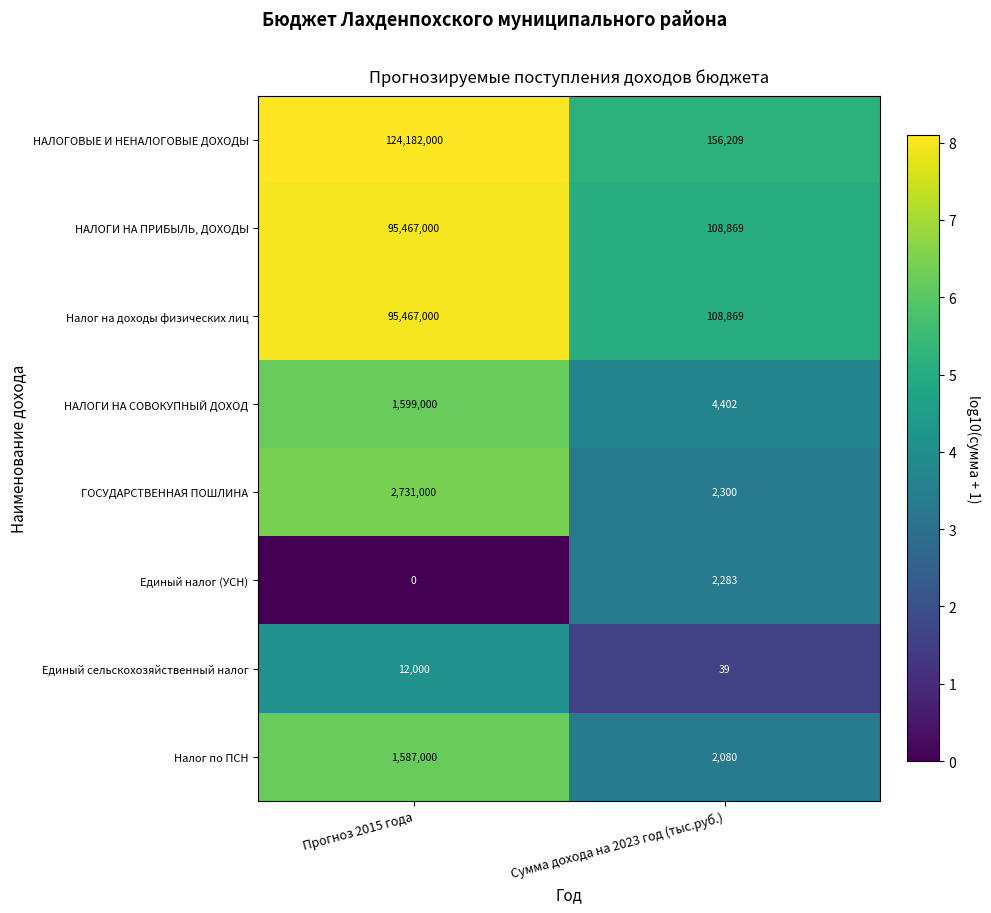

What is the difference between the highest and lowest values at Сумма дохода на 2023 год (тыс.руб.)?

156170